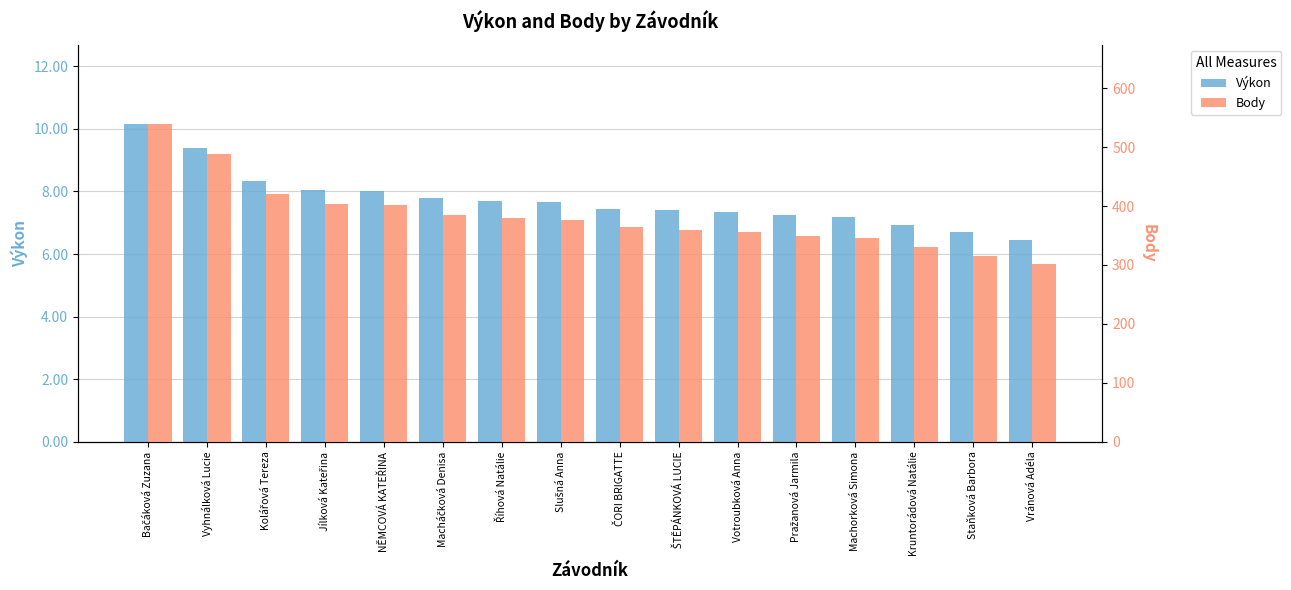

What position from the right is Bačáková Zuzana?

16